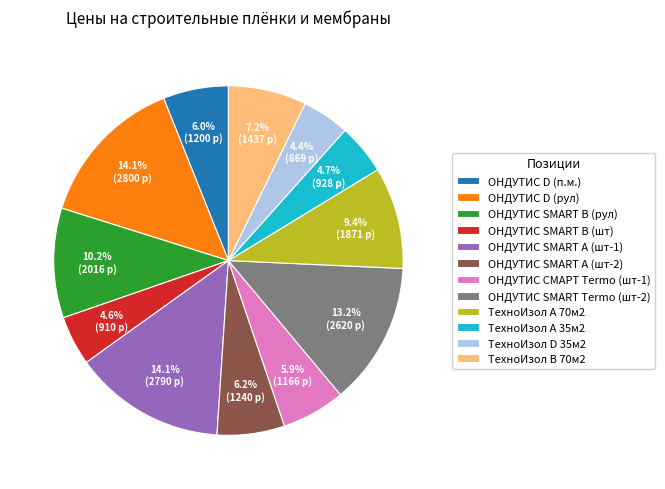

Combined, do ОНДУТИС SMART A (шт-1) and ТехноИзол А 35м2 account for over 50%?

No